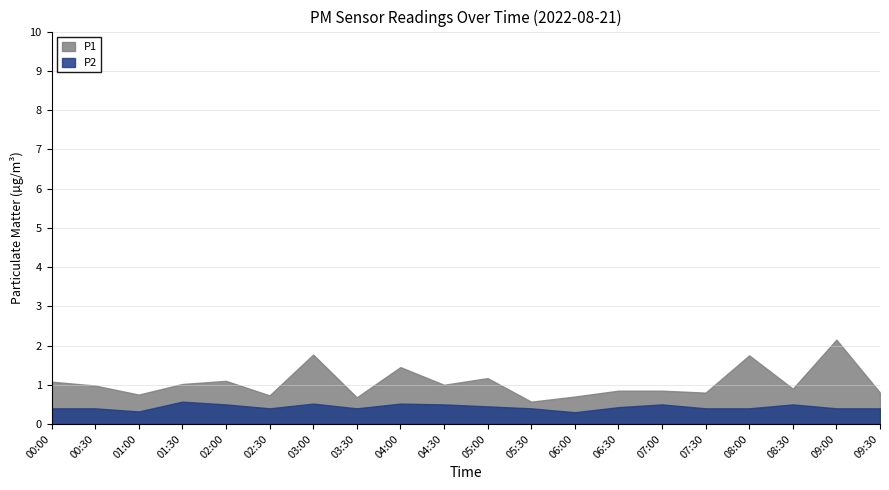

Reading right to left, what are all the values shown in this chart?

P1: 0.8	2.1	0.9	1.8	0.8	0.8	0.8	0.7	0.6	1.2	1.0	1.4	0.7	1.8	0.7	1.1	1.0	0.8	1.0	1.1
P2: 0.4	0.4	0.5	0.4	0.4	0.5	0.4	0.3	0.4	0.5	0.5	0.5	0.4	0.5	0.4	0.5	0.6	0.3	0.4	0.4